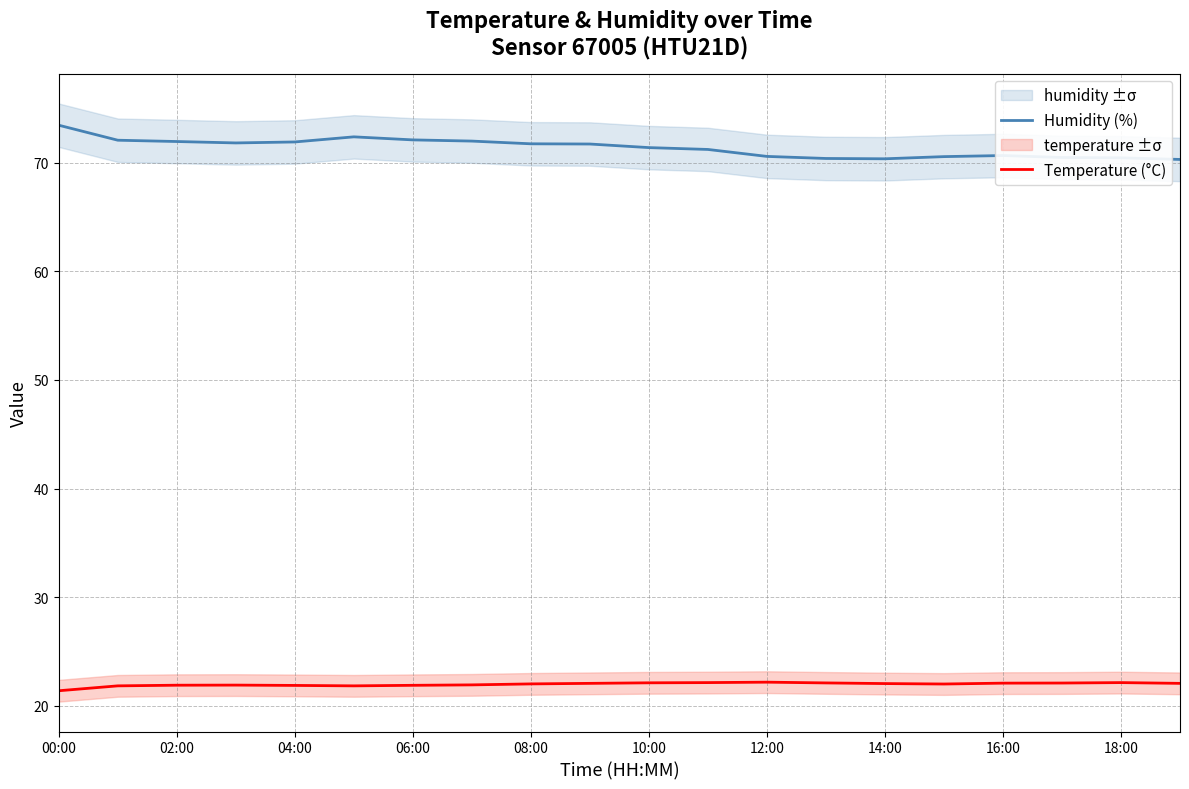

How many distinct data groups are displayed?

2